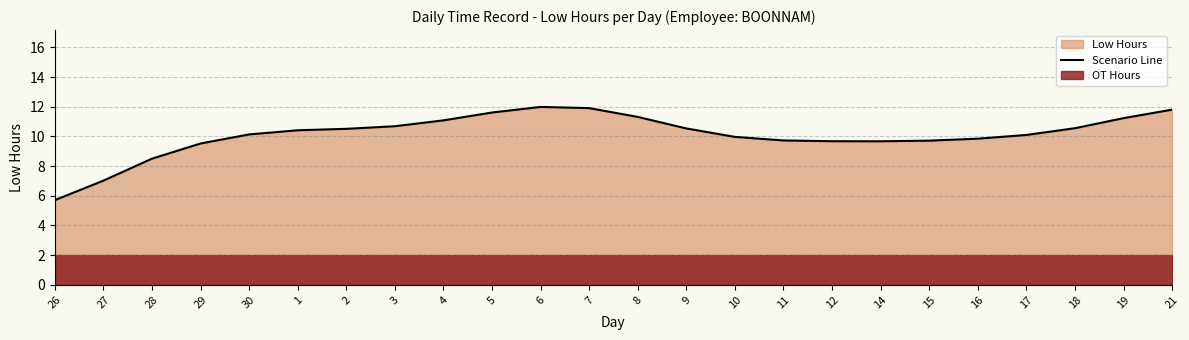

What is the label of the 19th point from the left?

15